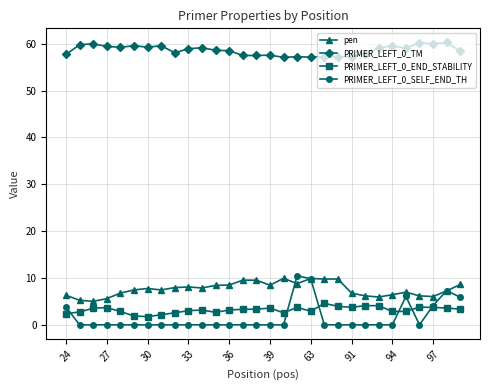

Which series has the largest total across all categories?

PRIMER_LEFT_0_TM